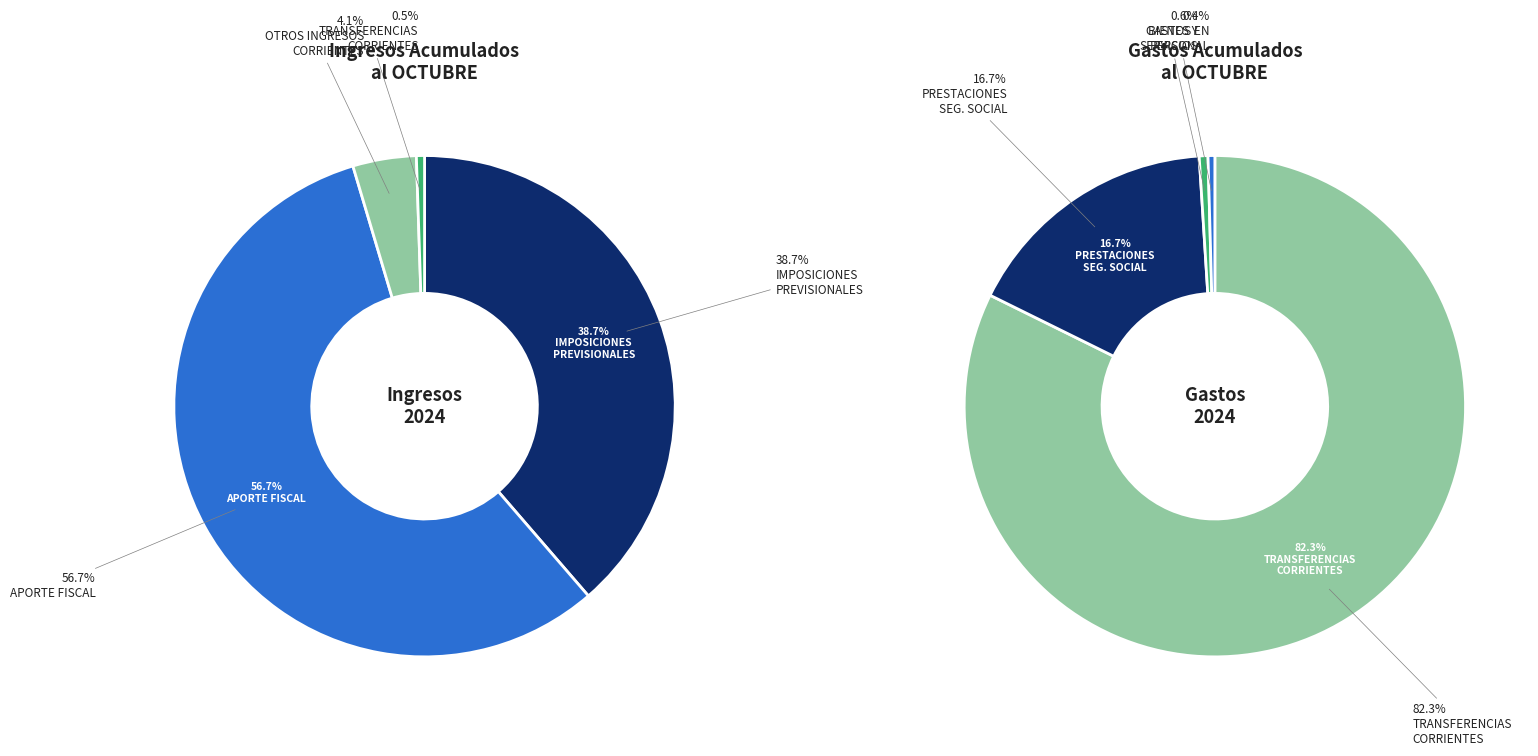

What is the largest slice in the pie chart?

TRANSFERENCIAS CORRIENTES (Gastos)